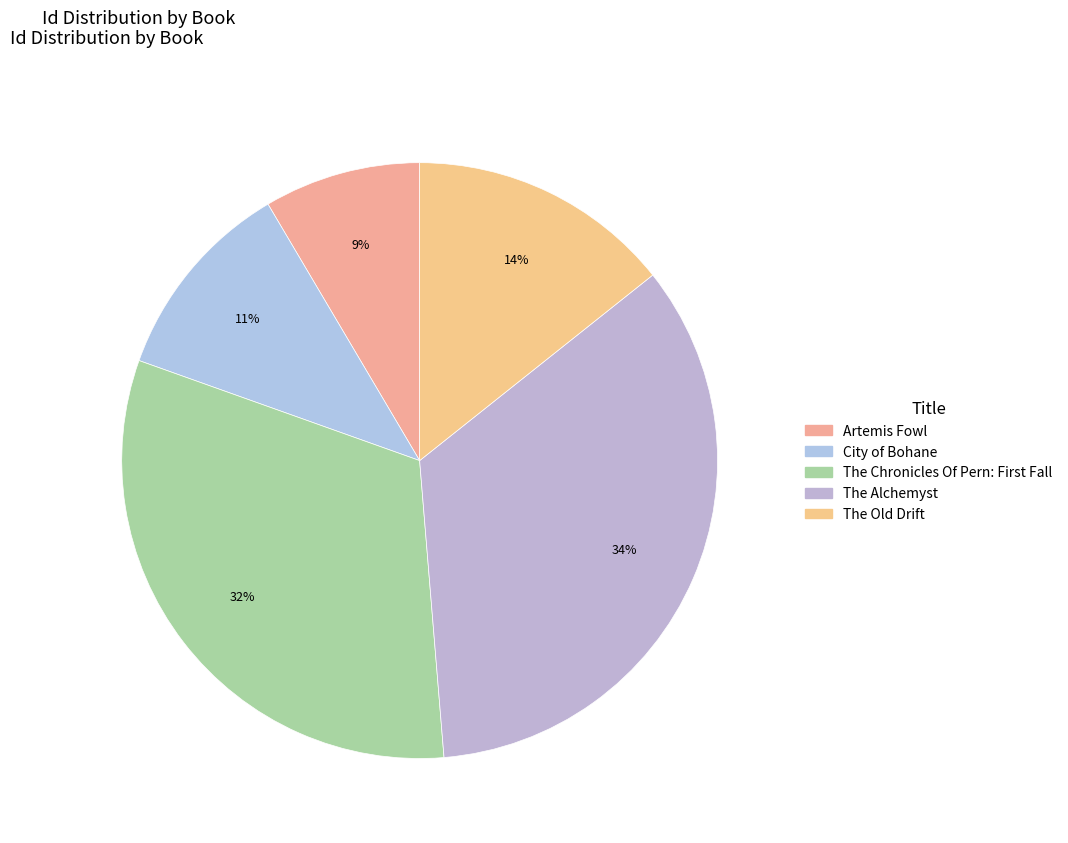

Is there a majority slice in this chart?

No